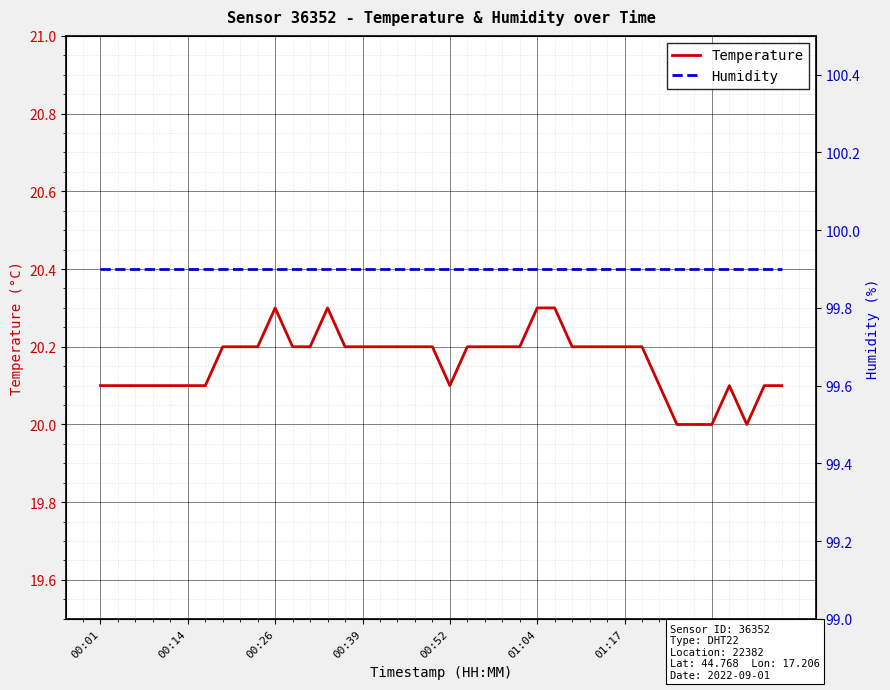

True or false: Temperature and Humidity cross at least once.

False